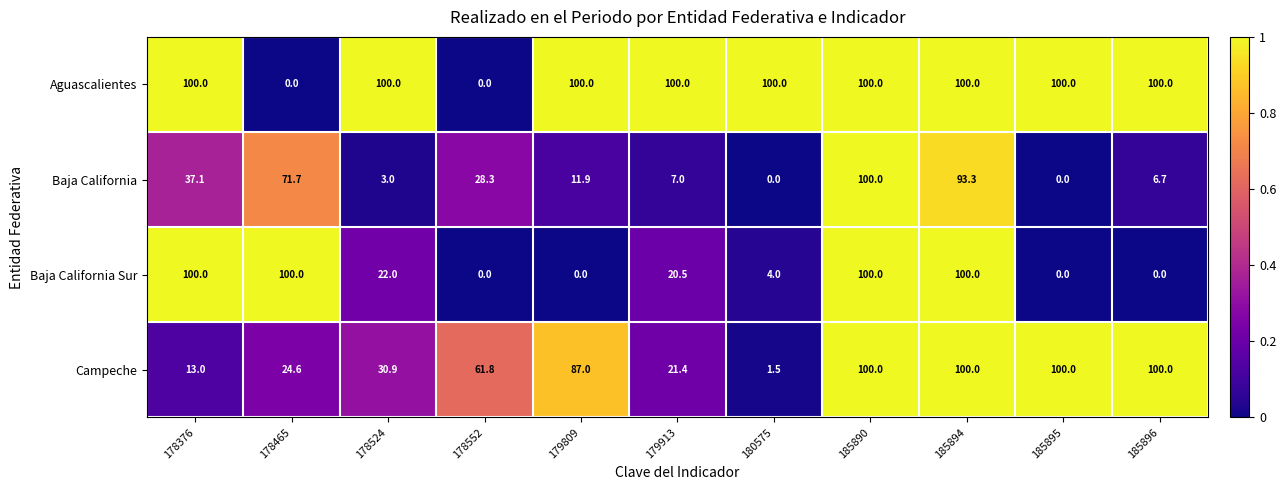

Which series has the largest total across all categories?

Aguascalientes